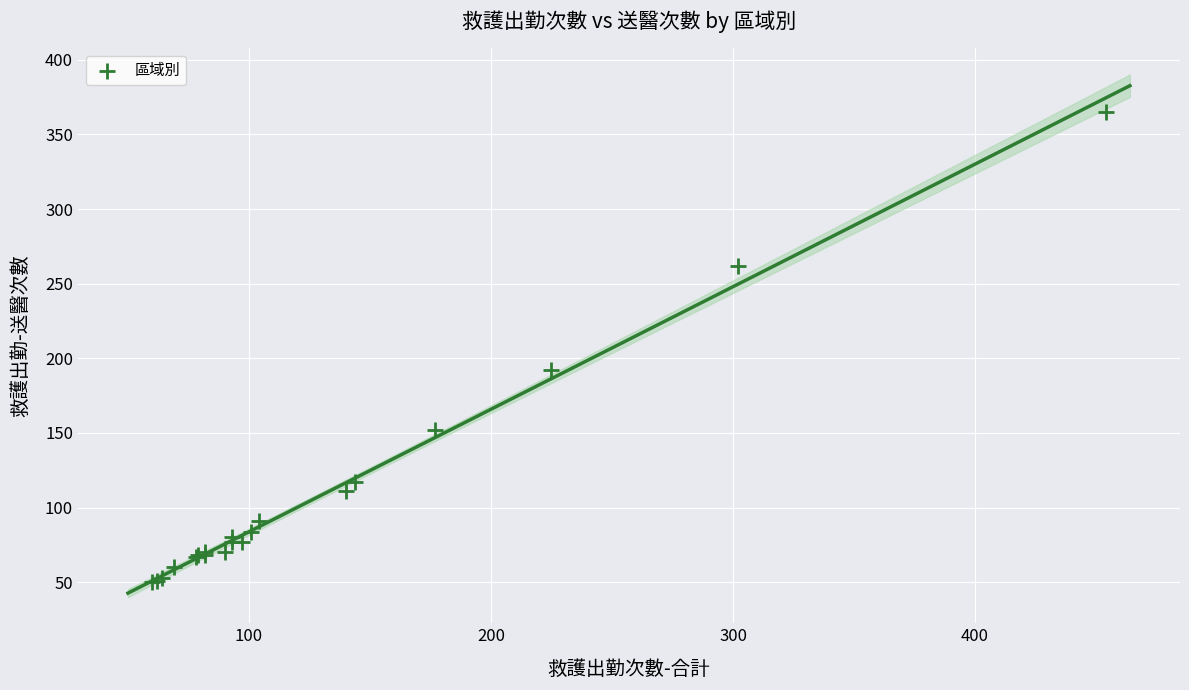

What Y value in the scatter plot is closest to 207?

192